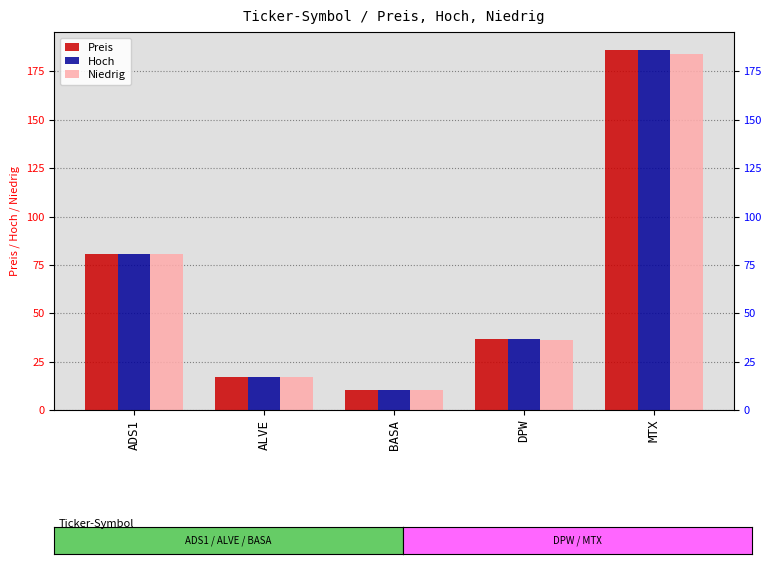

Rank the categories by Preis value from lowest to highest.

BASA, ALVE, DPW, ADS1, MTX